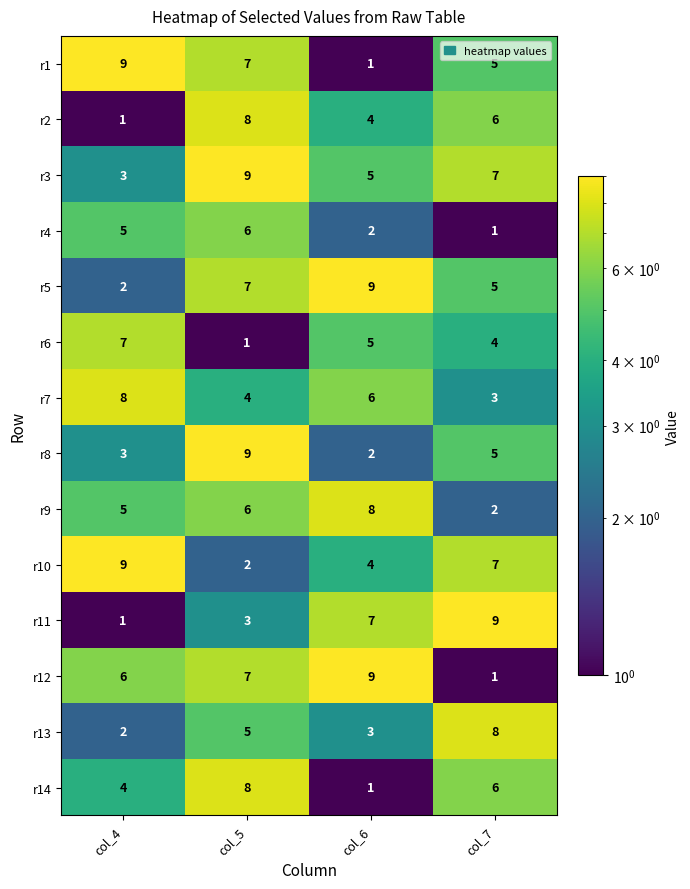

True or false: r12 has a value of 7 at col_5.

True